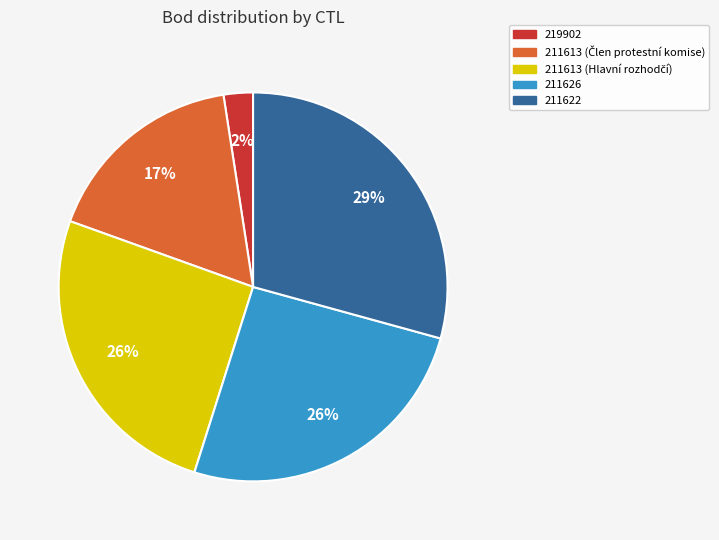

Which category has the biggest portion of the pie?

211622